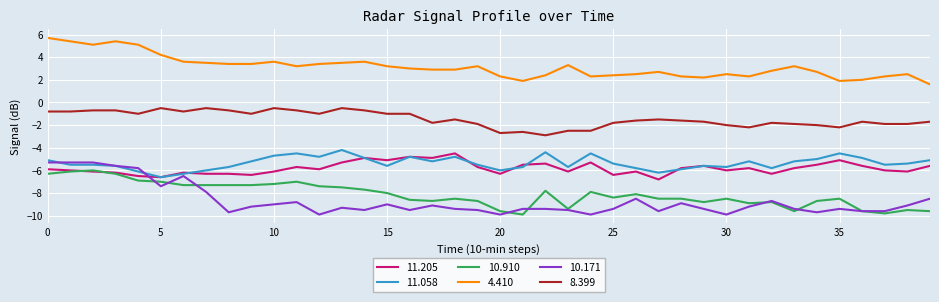

Which series has the largest total across all categories?

4.410